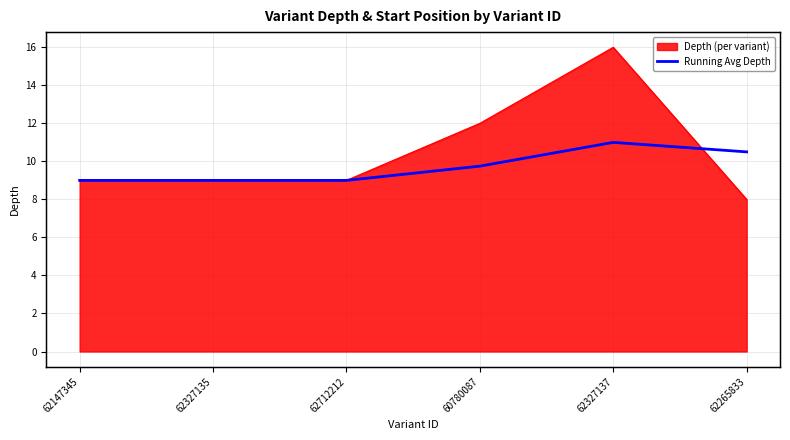

Count the number of categories in the chart.

6